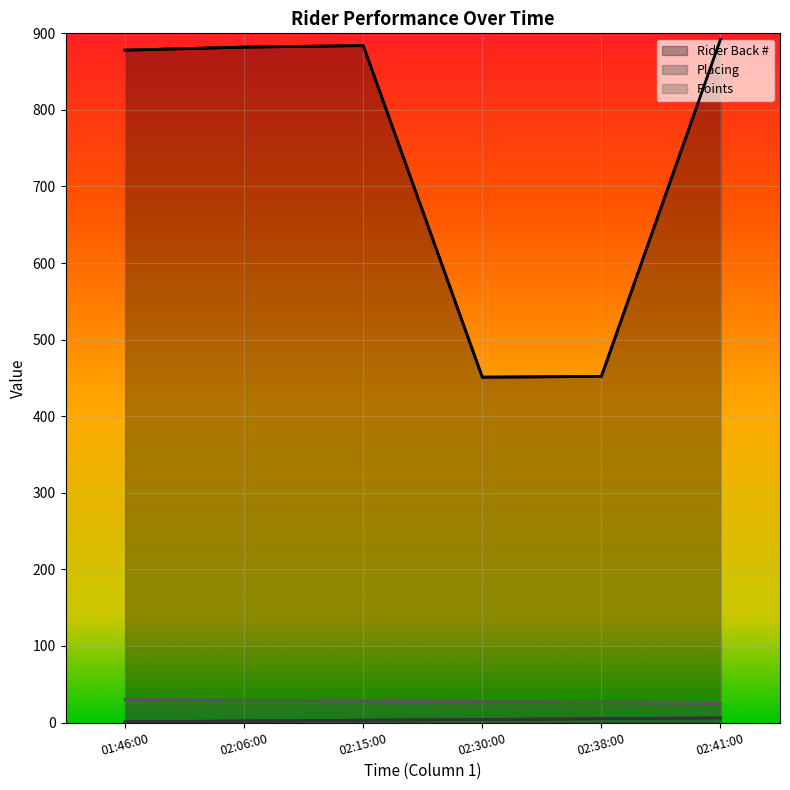

Reading right to left, what are all the values shown in this chart?

Rider Back #: 892	452	451	884	882	878
Placing: 6	5	4	3	2	1
Points: 25	26	27	28	29	30